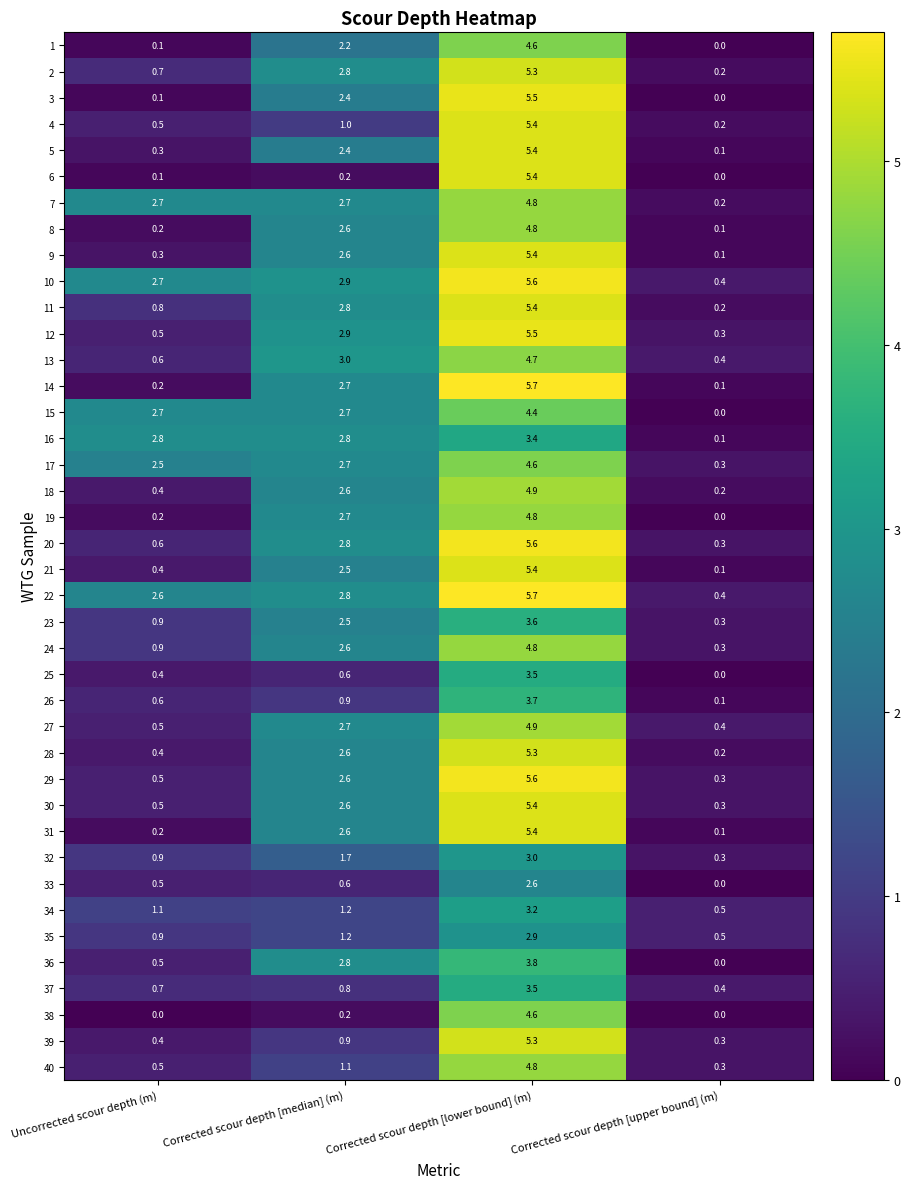

At which label is 21 closest to 2?

Corrected scour depth [median] (m)